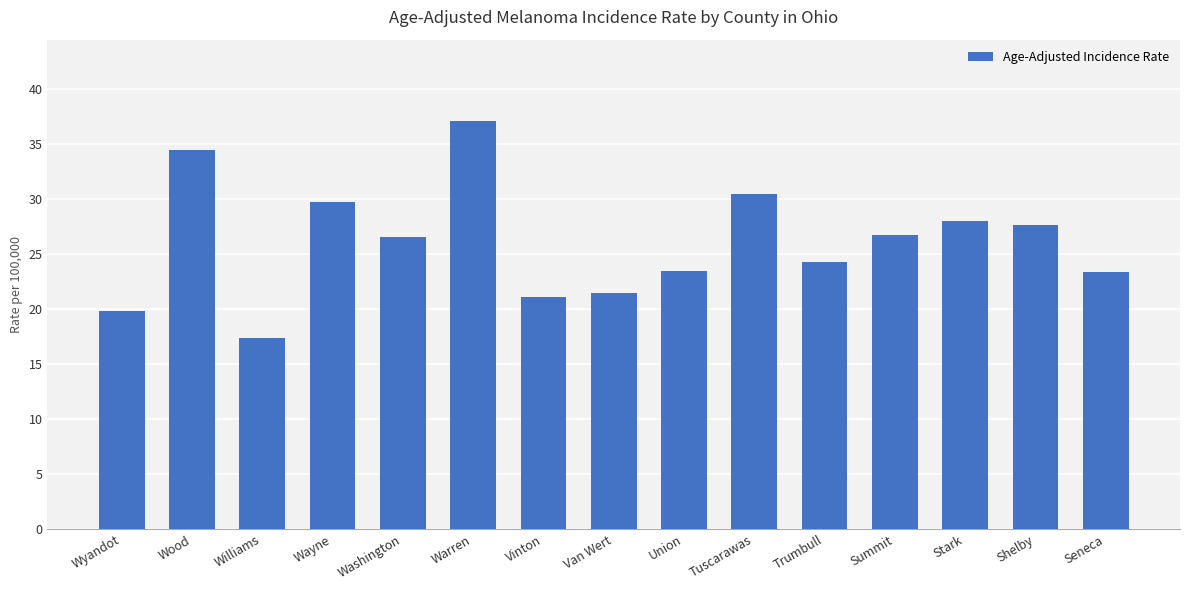

What position from the left is Vinton?

7